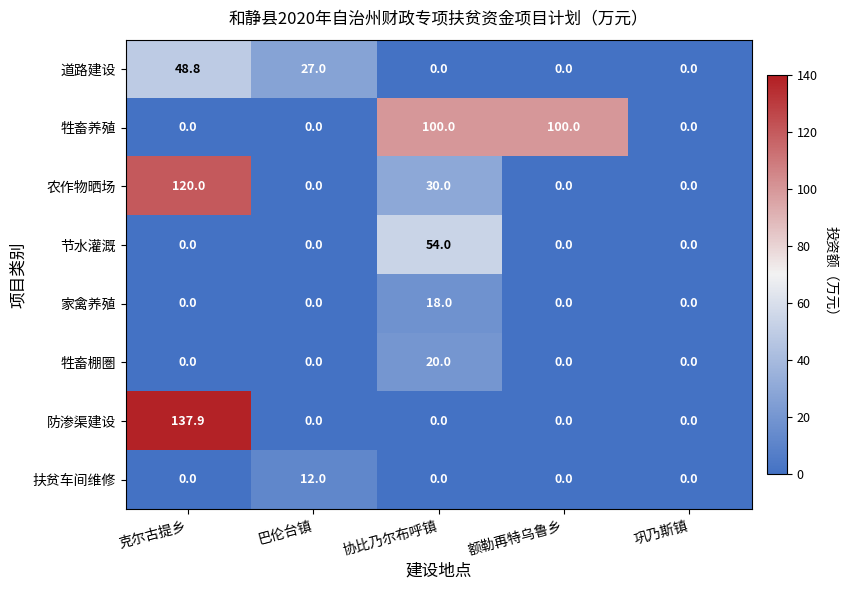

Is it true that 防渗渠建设 equals 50.9 at 巴伦台镇?

False